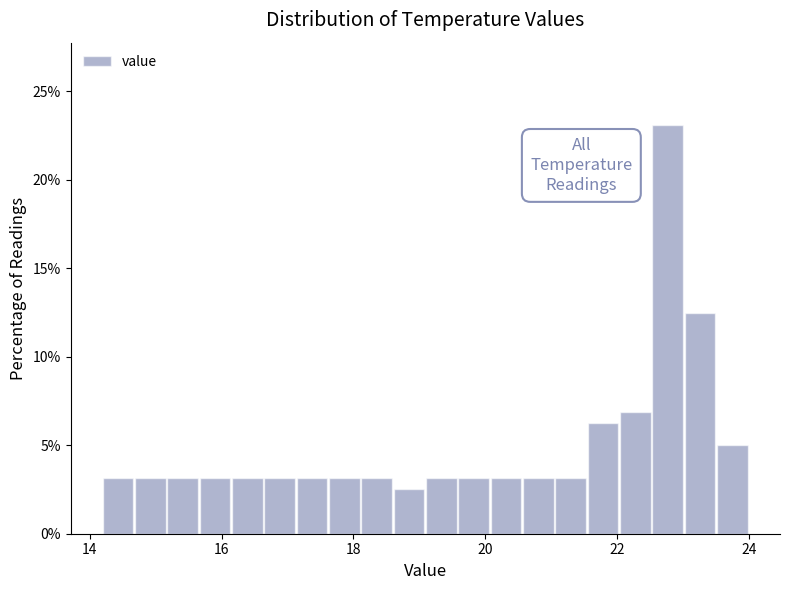

Around what value on the x-axis is the tallest bar? Give the approximate position of its centre, as read against the axis.

22.8